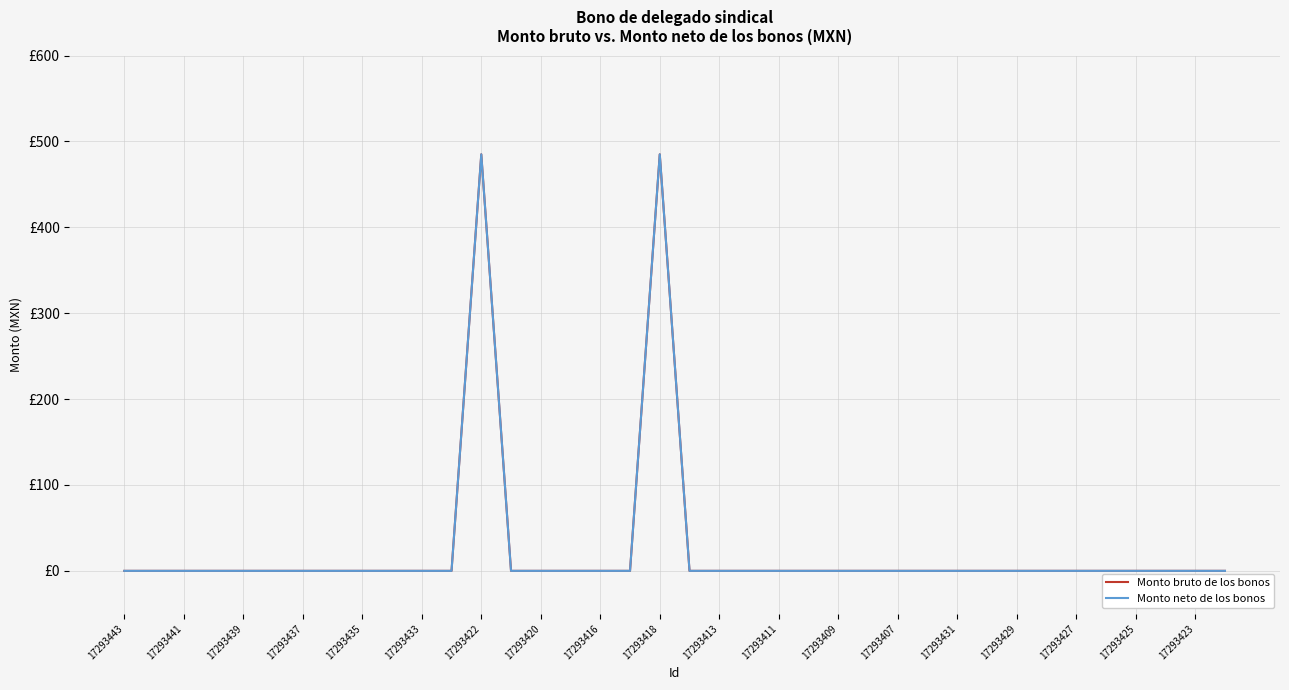

Does the chart have visible grid lines?

Yes